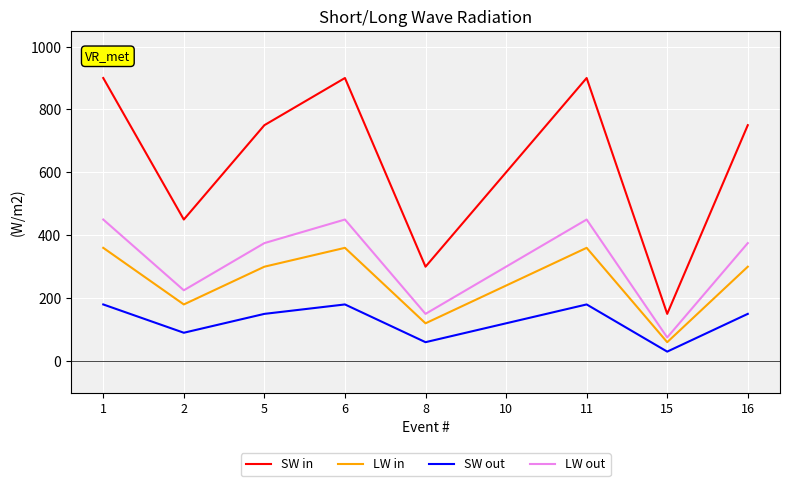

What is the sum of all LW out values?

2850